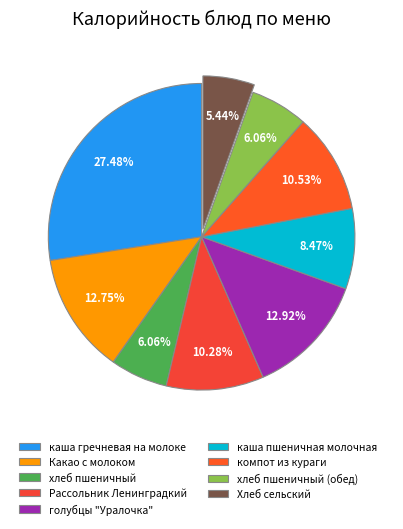

True or false: Рассольник Ленинградкий accounts for 16% of the total.

False